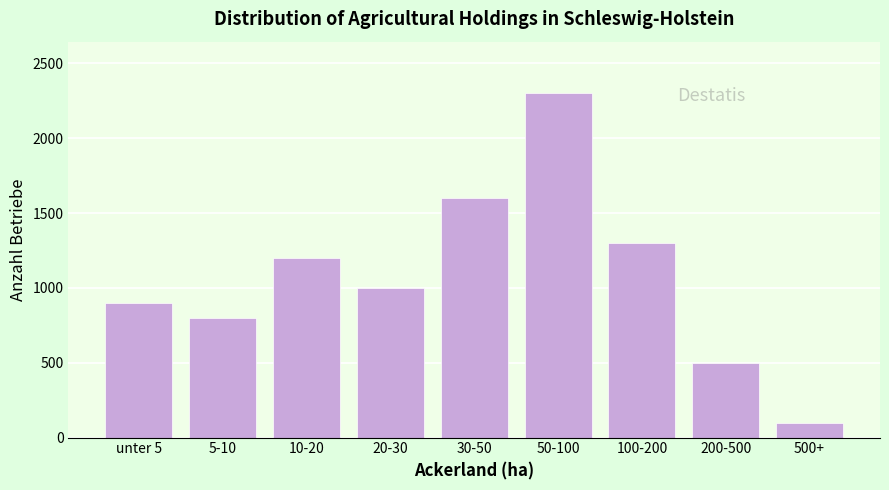

Reading right to left, extract all data points from this chart.

500+=100	200-500=500	100-200=1300	50-100=2300	30-50=1600	20-30=1000	10-20=1200	5-10=800	unter 5=900